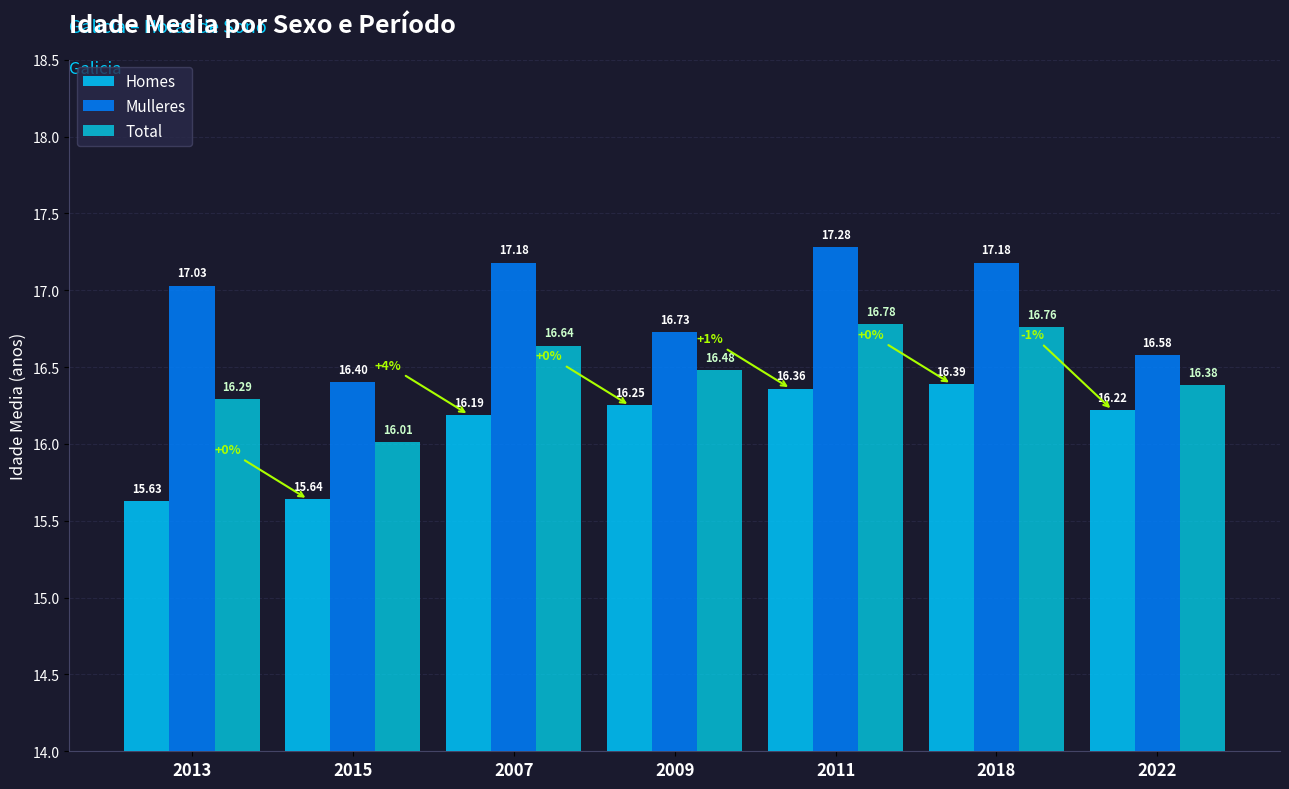

What position from the left is 2018?

6